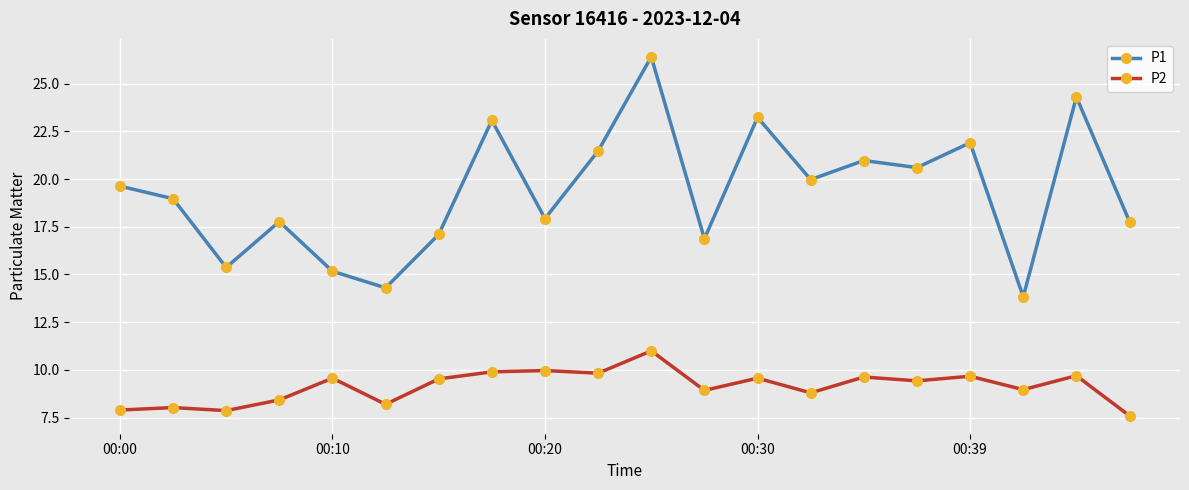

What is the highest value of the P2 series?

11.0